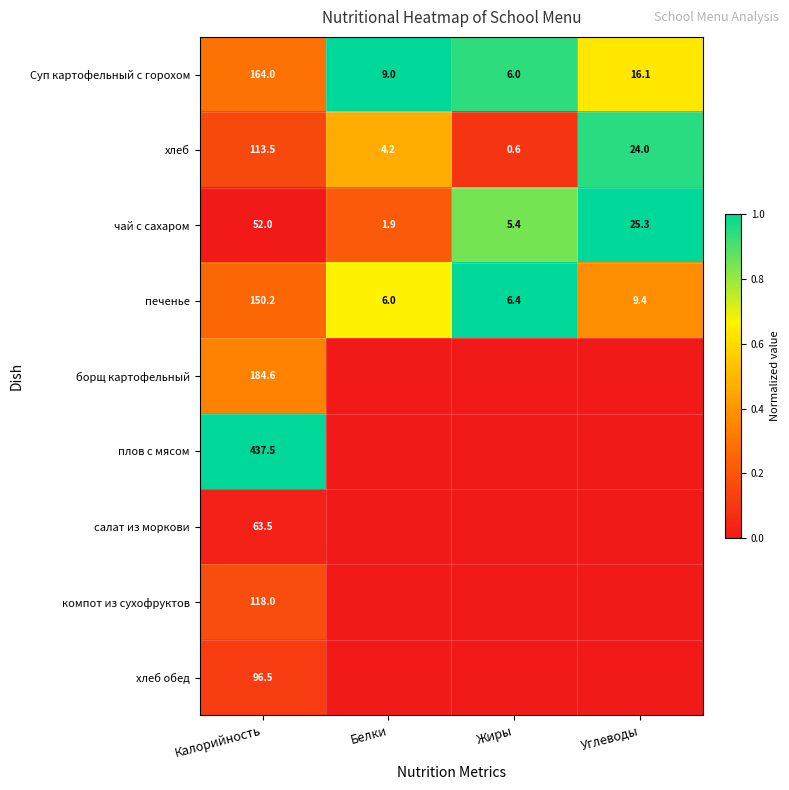

Is the value of хлеб обед at Калорийность greater than the value of хлеб at Жиры?

Yes